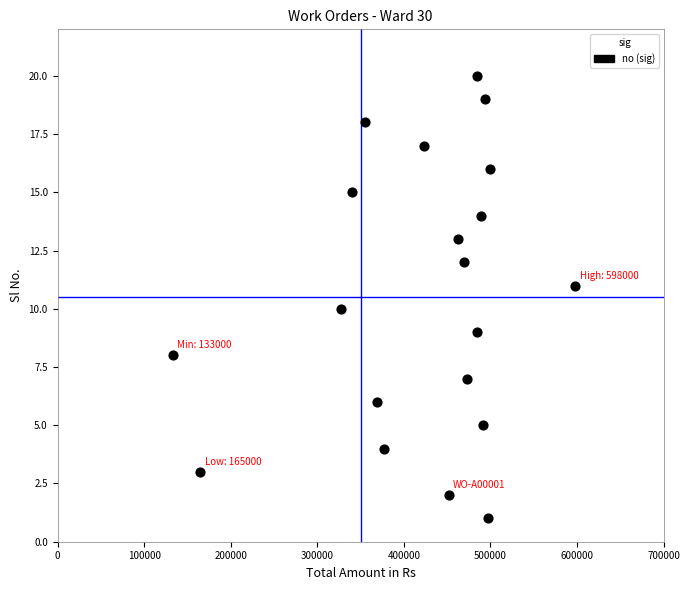

What is the range of X values (max minus min)?

465000